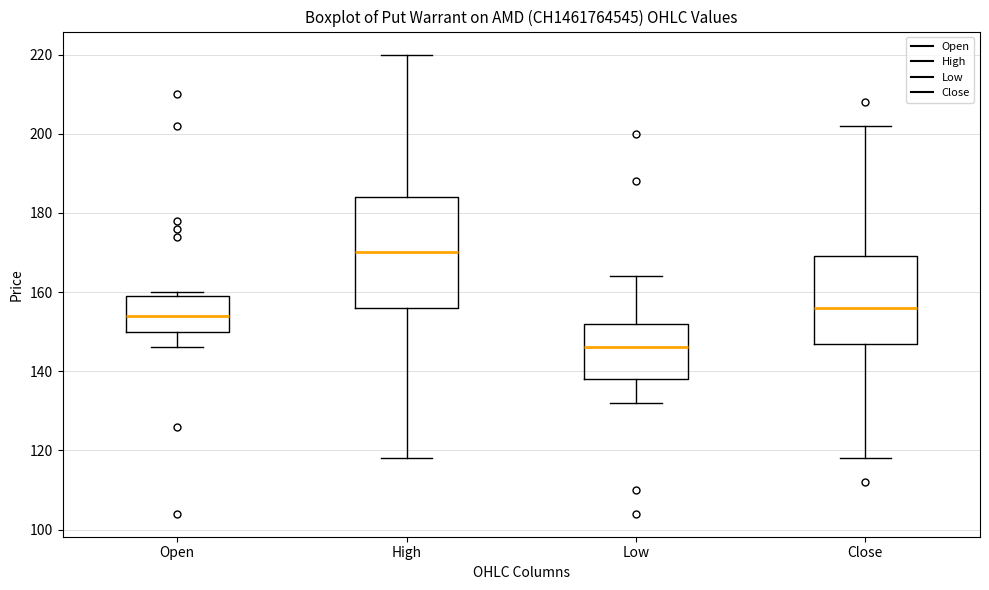

Reading left to right, transcribe this box plot: for each box, give where its median line is, the range the box spans, and where its two whiskers end, as read against the y-axis. The values are not printed on the chart, so give them approximately, as read against the axis.

Open: median 154, box 150 to 160, whiskers 146 to 160 (just above the box's upper edge)
High: median 170, box 156 to 184, whiskers 118 to 220
Low: median 146, box 138 to 152, whiskers 132 to 164
Close: median 156, box 148 to 170, whiskers 118 to 202